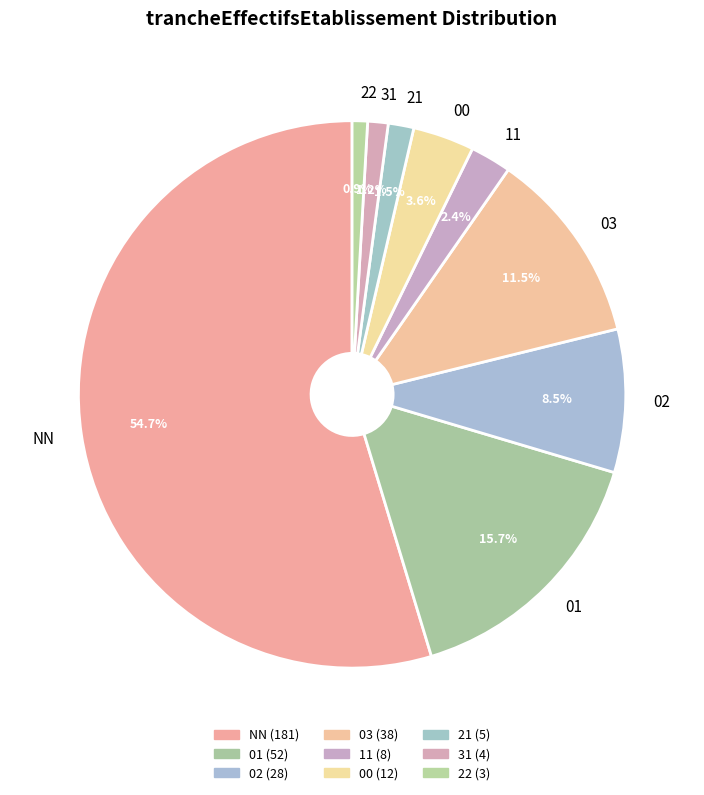

Is the sum of 21 and 22 greater than half?

No